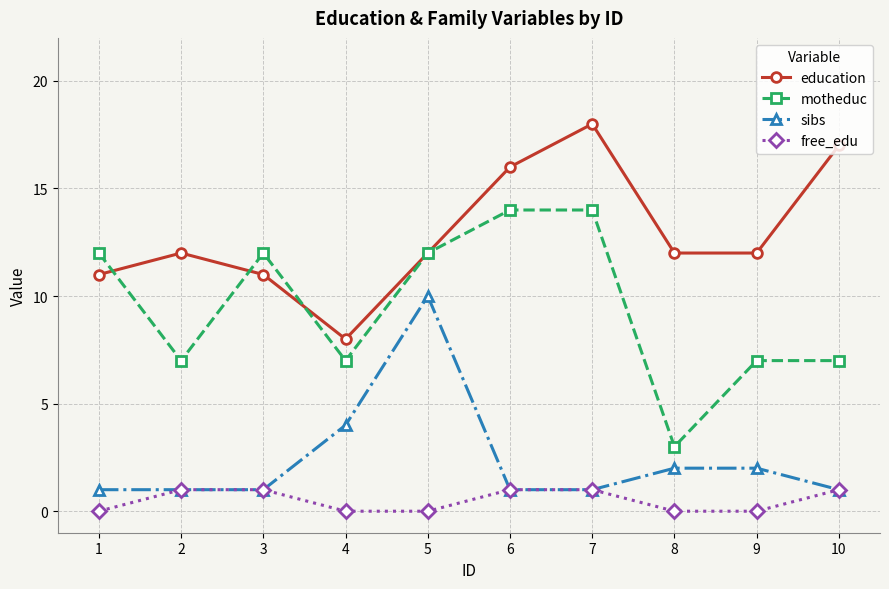

Reading left to right, list all the values displayed in this chart.

education: 11	12	11	8	12	16	18	12	12	17
motheduc: 12	7	12	7	12	14	14	3	7	7
sibs: 1	1	1	4	10	1	1	2	2	1
free_edu: 0	1	1	0	0	1	1	0	0	1